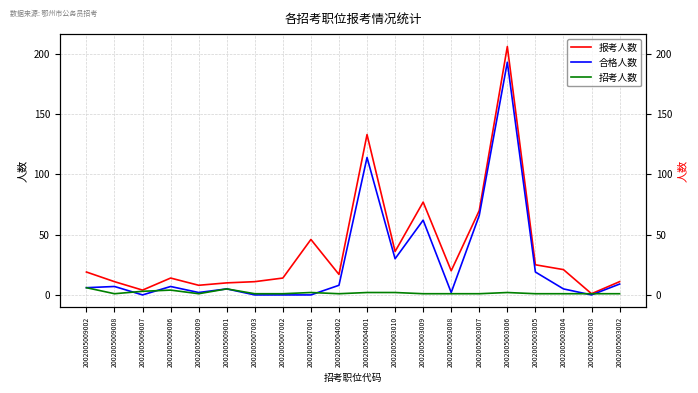

What is the average value of the 报考人数 series?

38